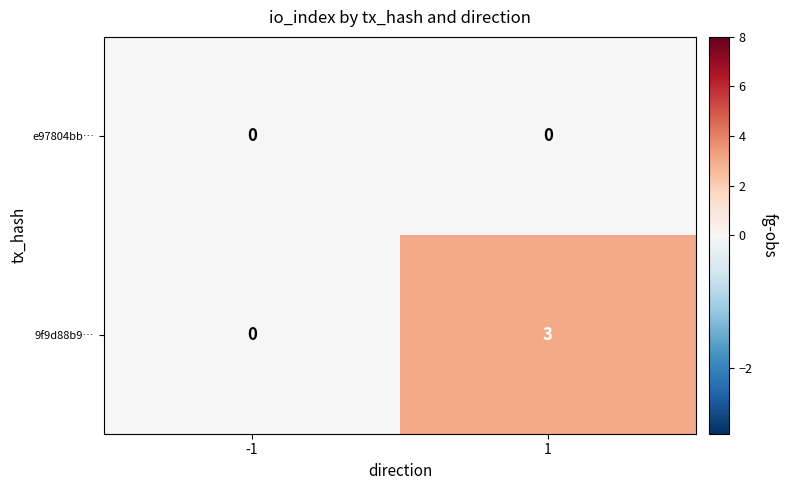

Reading left to right, what are all the values shown in this chart?

e97804bb…: 0	0
9f9d88b9…: 0	3